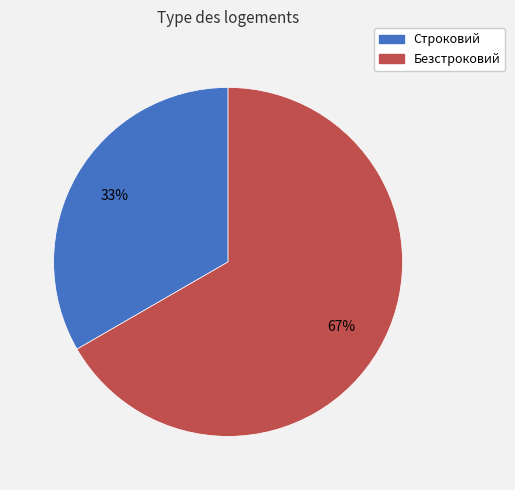

To the nearest percent, what is the average slice percentage?

50%